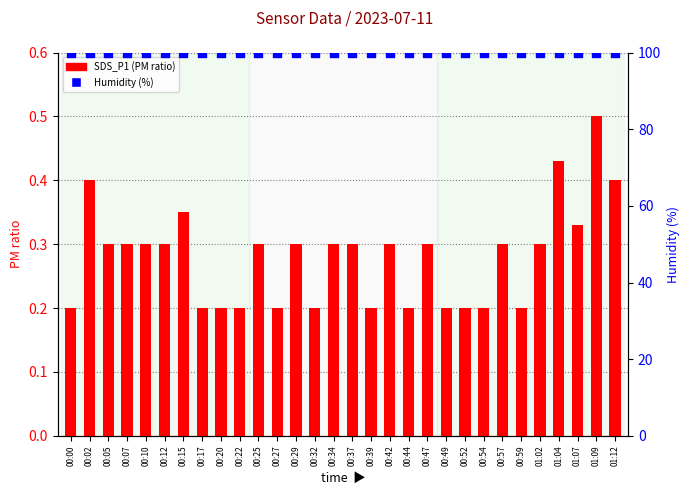

Which series contains the highest Y value?

Humidity (%)